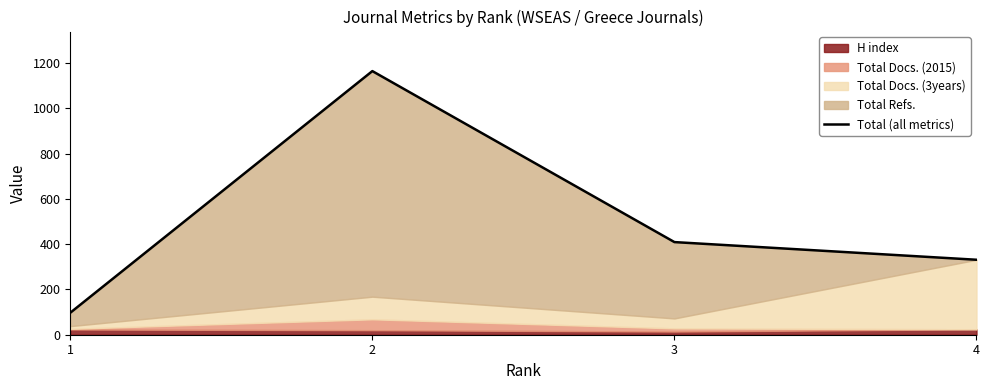

List the labels in order of value, largest first.

2, 3, 4, 1